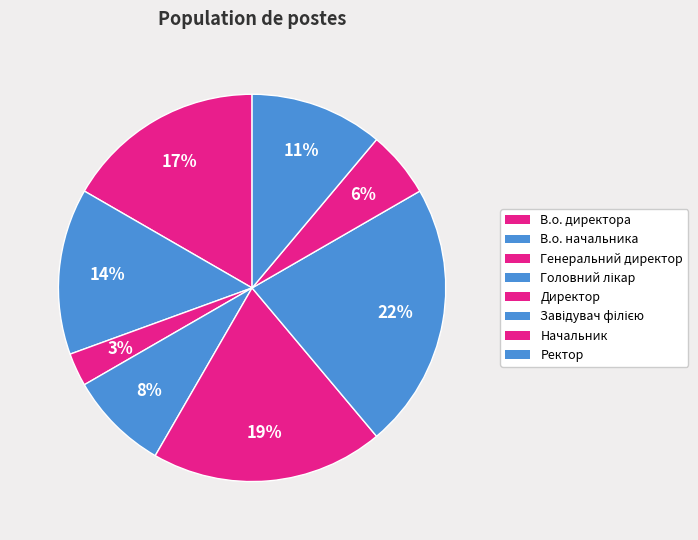

True or false: Директор accounts for 19% of the total.

True